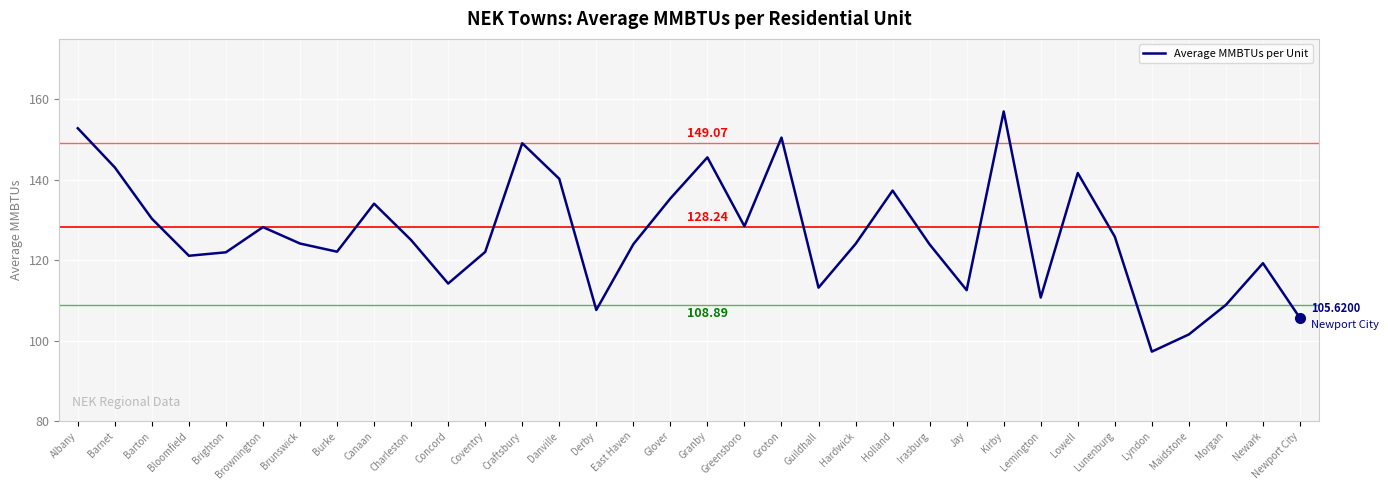

How many interior local valleys (lower than both neighbors) does the data have?

9